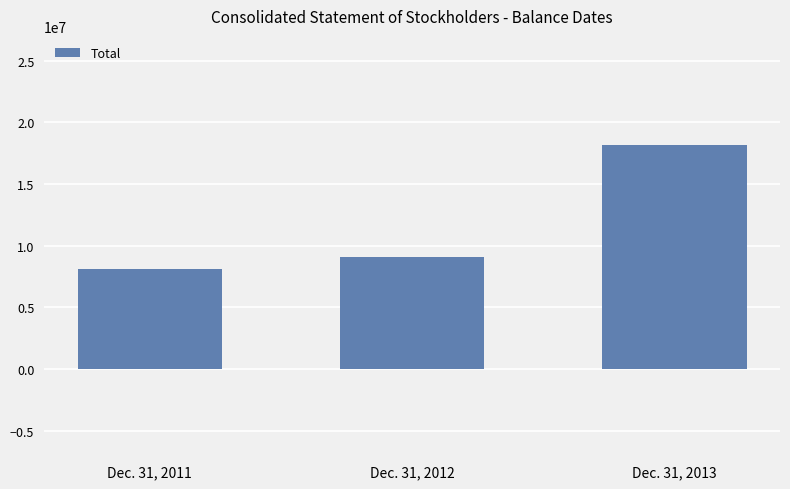

What is the smallest value displayed?

8126802